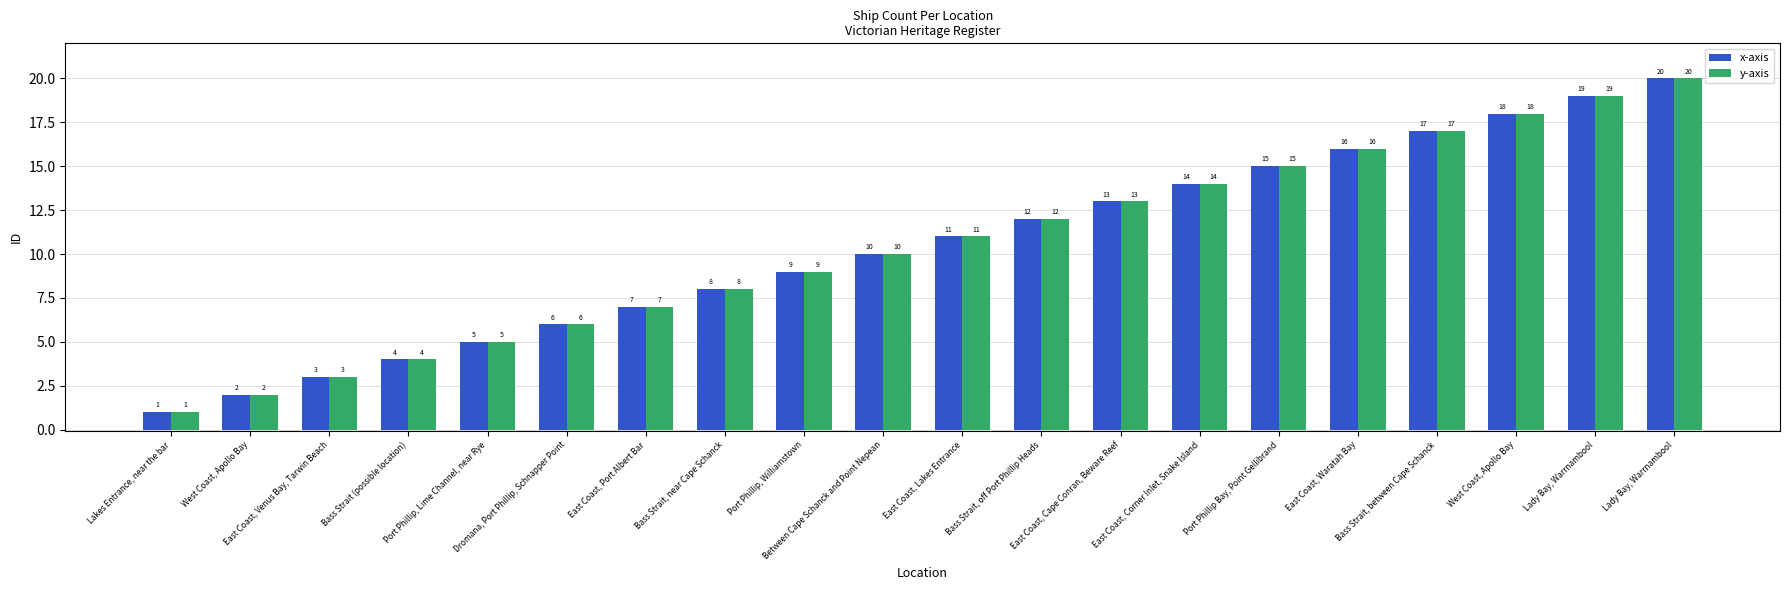

What is the greatest value displayed?

20